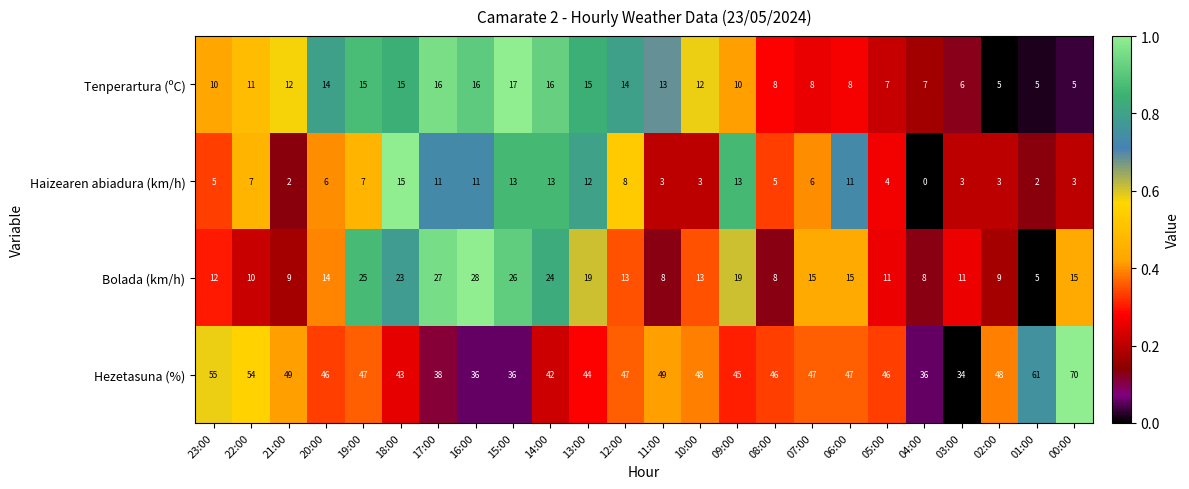

Is it true that Tenperartura (ºC) equals 21 at 17:00?

False